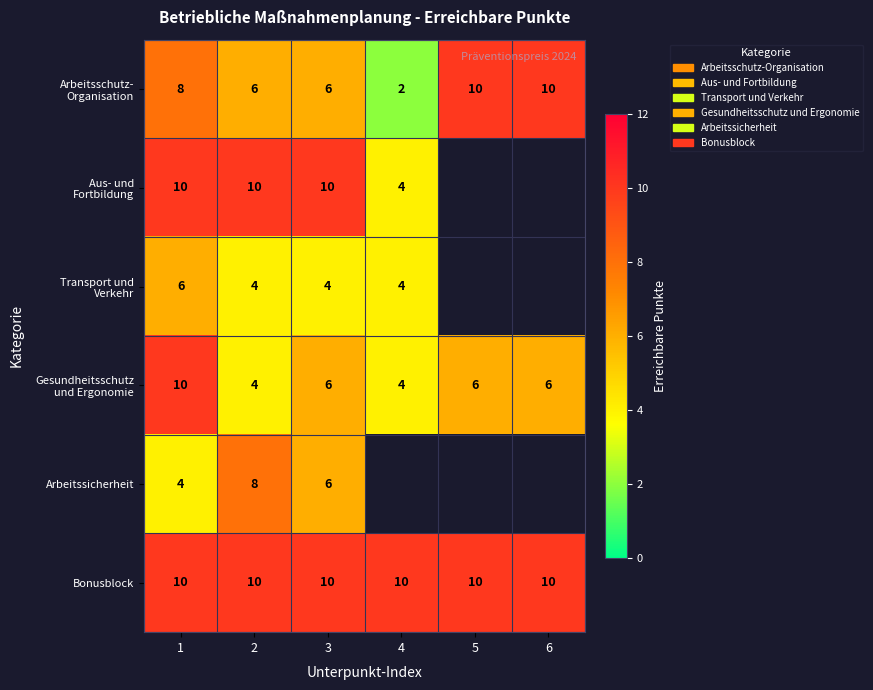

How many categories are shown in the chart?

6